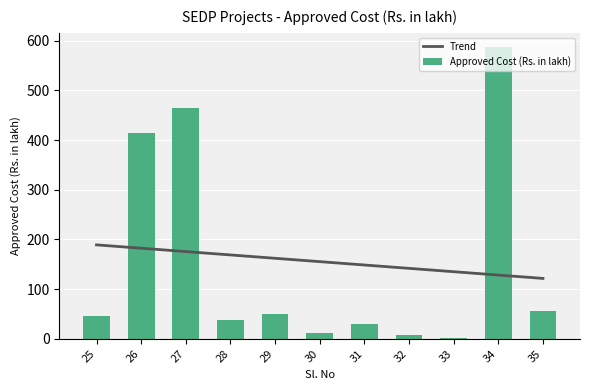

True or false: Trend has a value of 141.8 at 32.

True